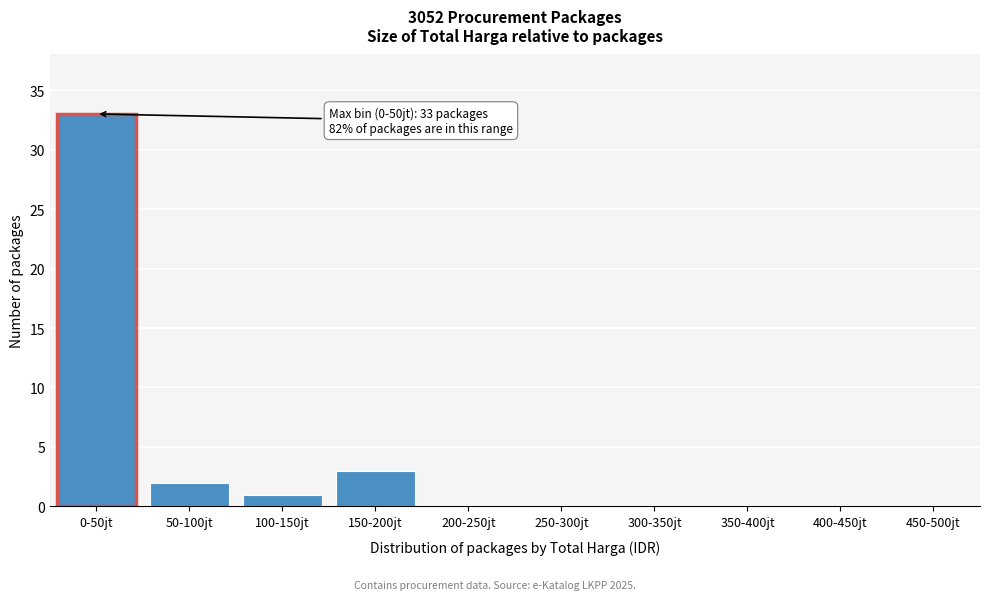

Reading left to right, list all the values displayed in this chart.

0-50jt=33	50-100jt=2	100-150jt=1	150-200jt=3	200-250jt=0	250-300jt=0	300-350jt=0	350-400jt=0	400-450jt=0	450-500jt=0